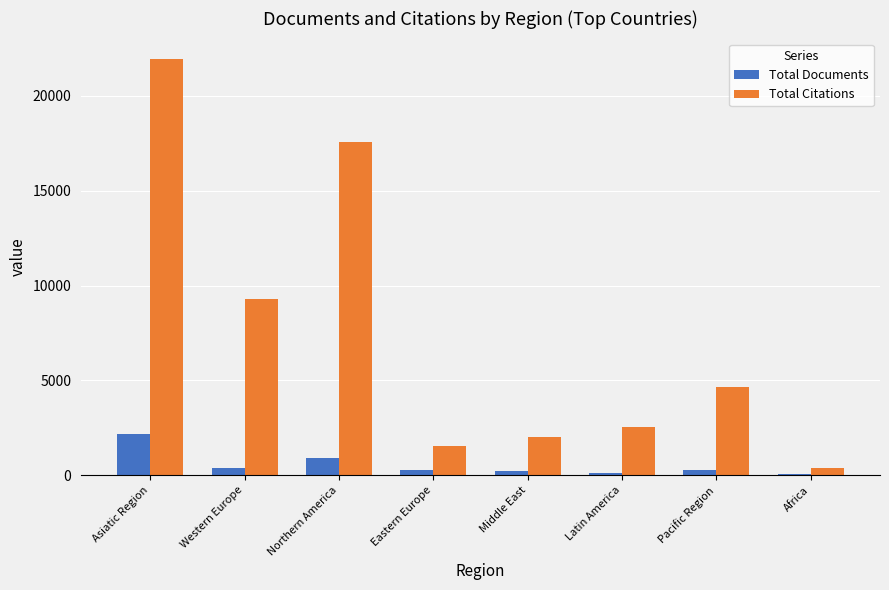

Which series has the largest total across all categories?

Total Citations